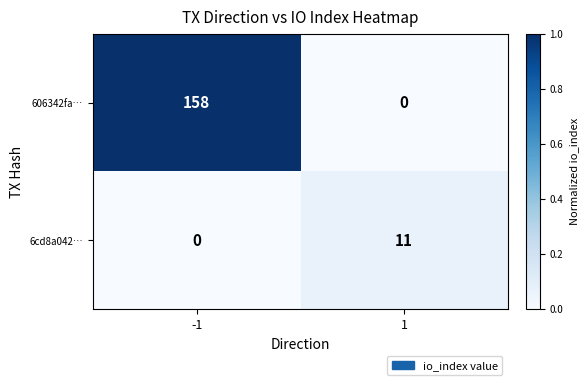

What is the difference between the highest and lowest values at 1?

11